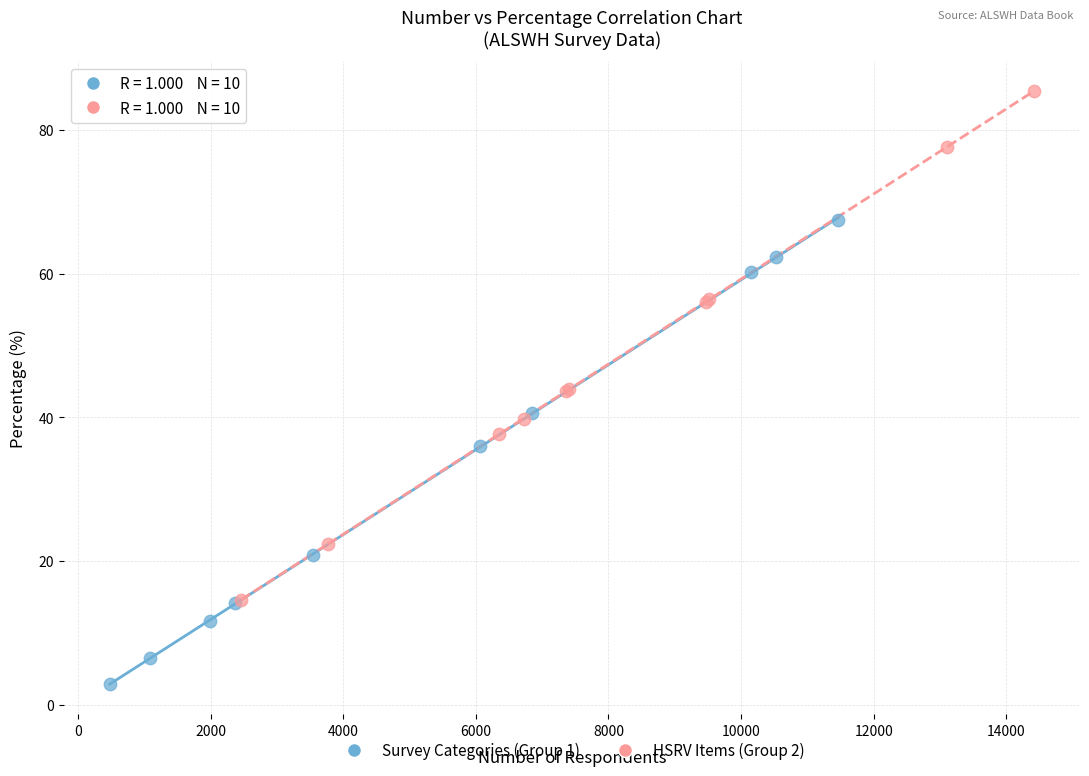

Which series has the widest spread of Y values?

HSRV Items (Group 2)